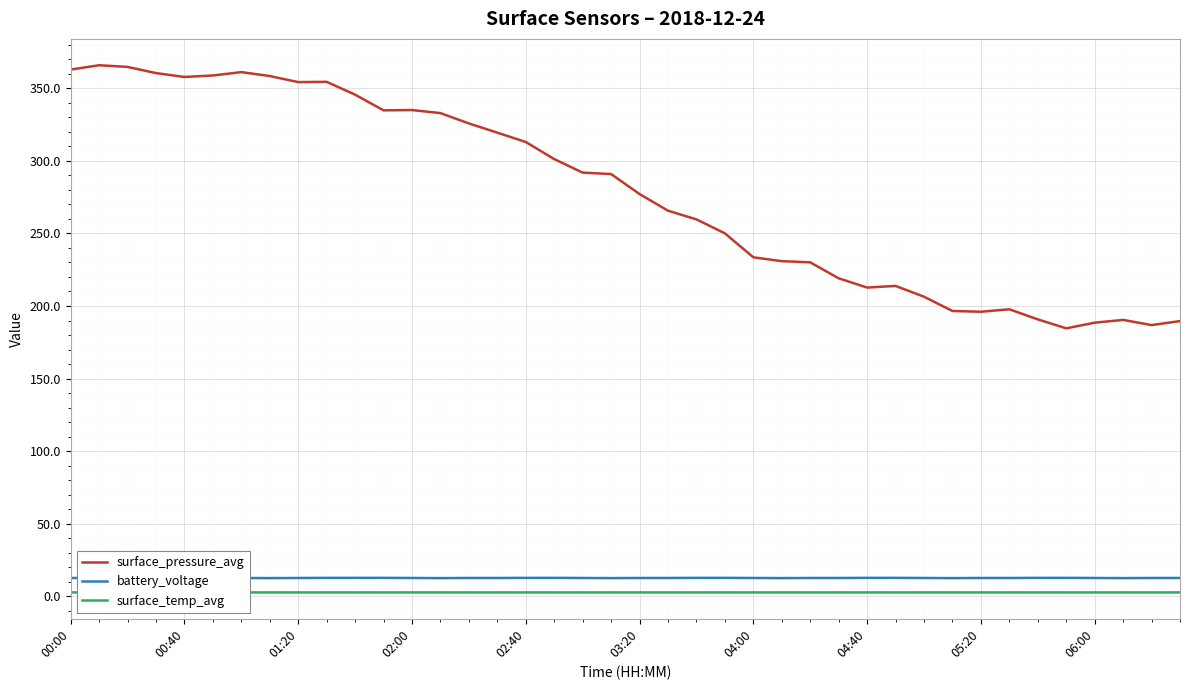

Which series has the largest total across all categories?

surface_pressure_avg